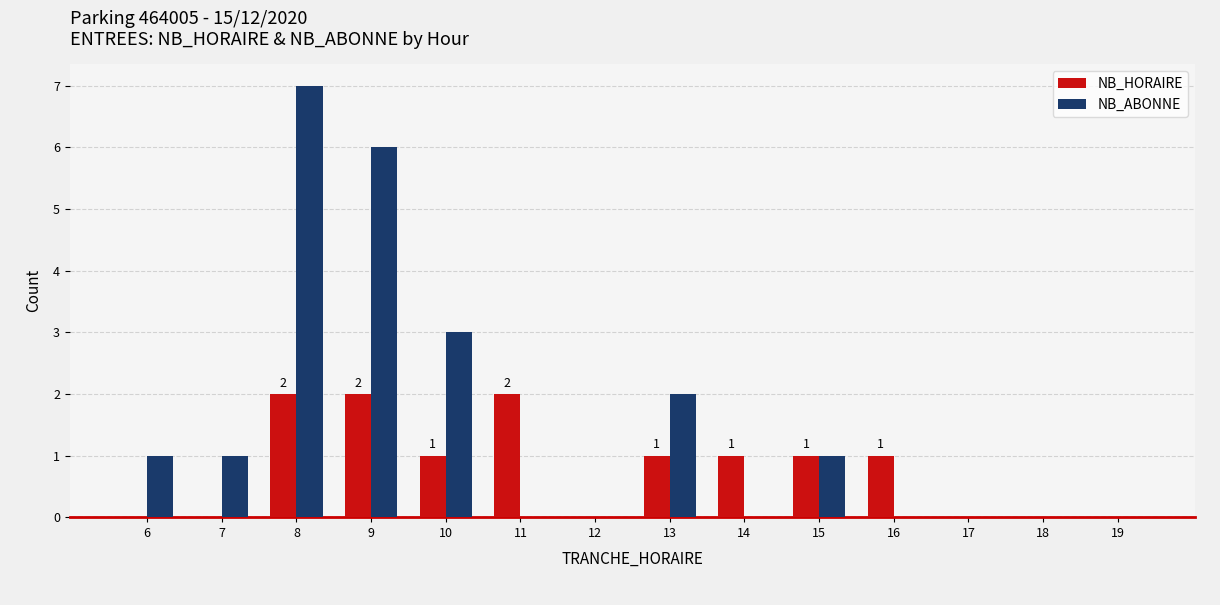

At which label does NB_ABONNE reach its peak?

8